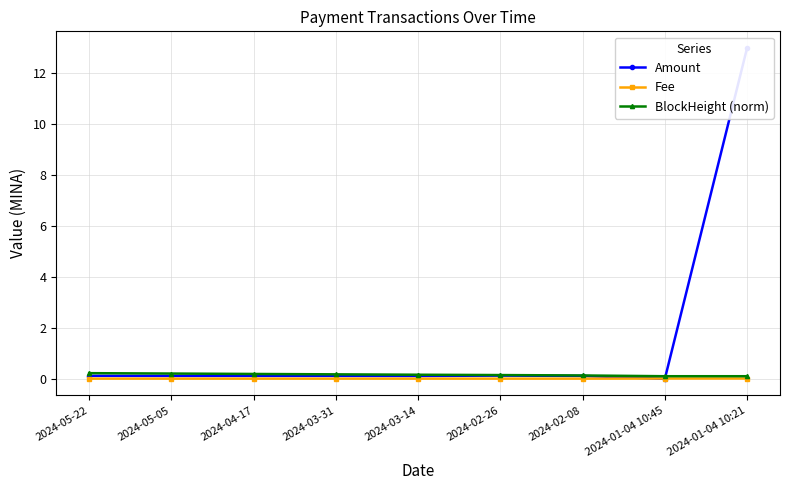

At which category is the sum across all series the highest?

2024-01-04 10:21